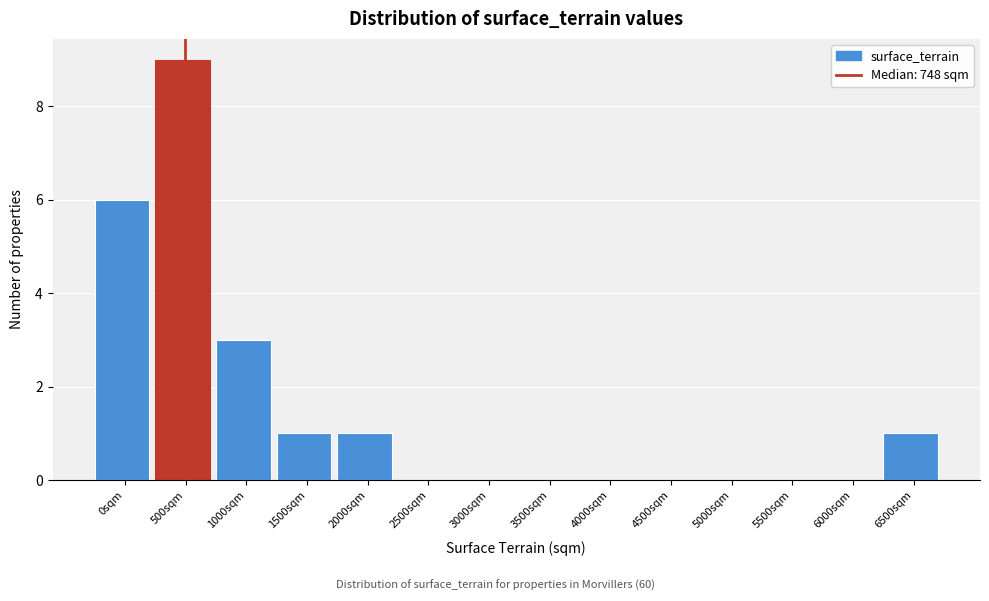

Reading right to left, transcribe all the data shown in this chart.

6500sqm=1	6000sqm=0	5500sqm=0	5000sqm=0	4500sqm=0	4000sqm=0	3500sqm=0	3000sqm=0	2500sqm=0	2000sqm=1	1500sqm=1	1000sqm=3	500sqm=9	0sqm=6